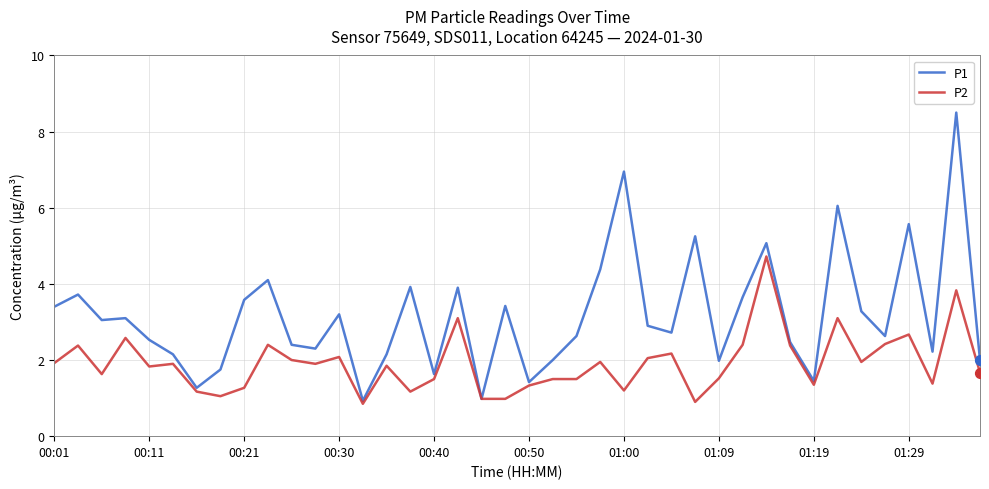

Which series has the largest range (max minus min)?

P1